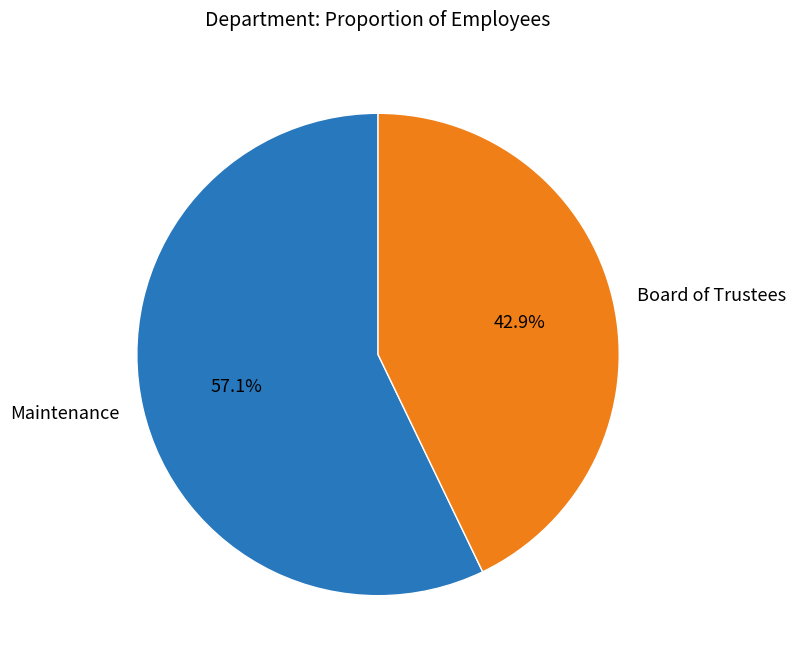

Do Maintenance and Board of Trustees together represent more than half of the pie?

Yes